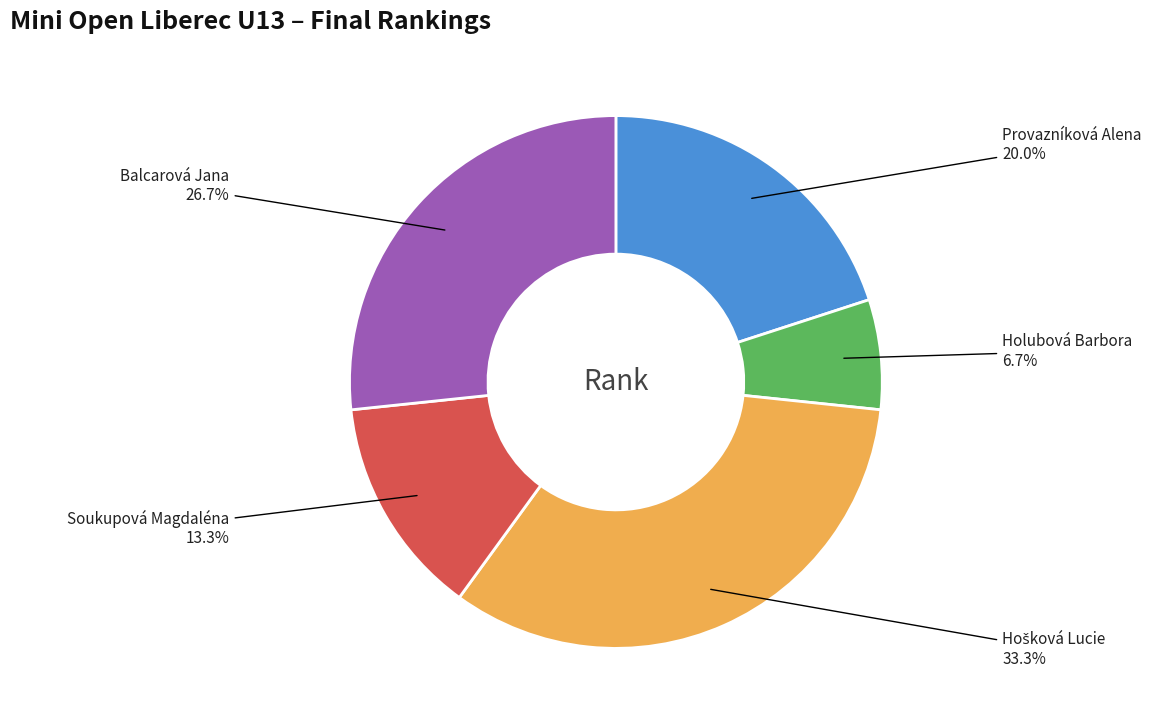

Is there a majority slice in this chart?

No